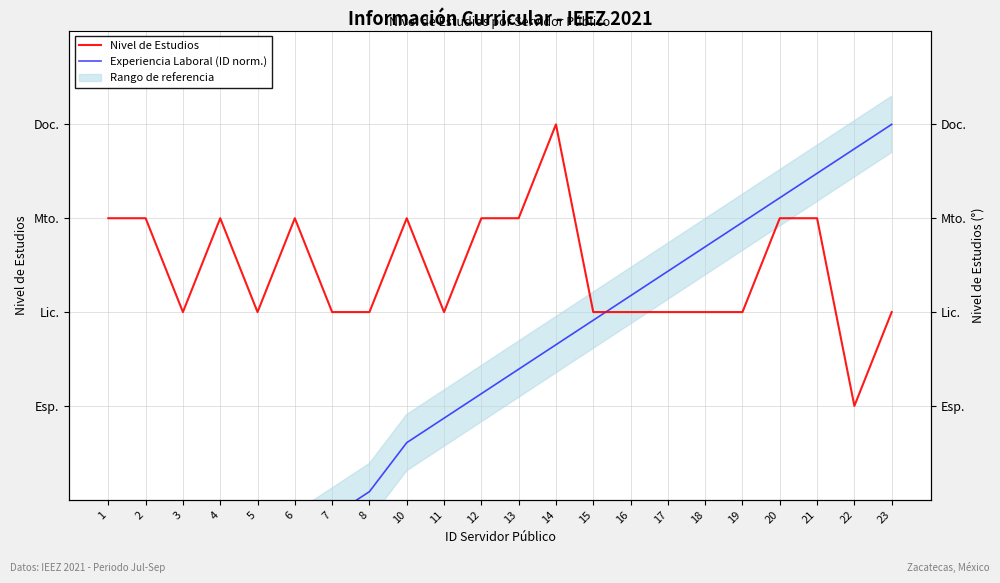

How many intersections are there between Experiencia Laboral (ID norm.) and Nivel de Estudios?

1